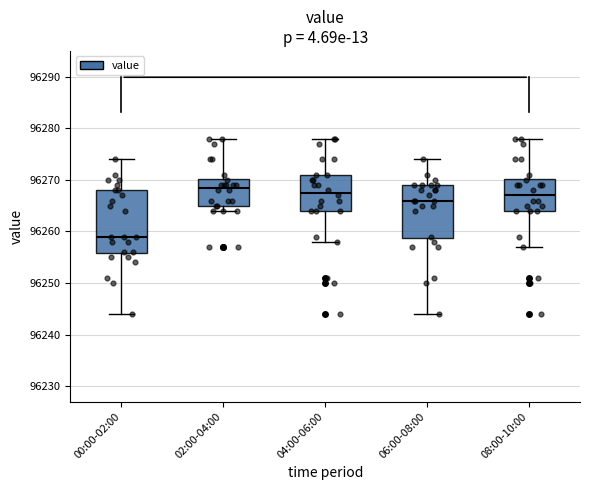

Reading left to right, transcribe this box plot: for each box, give where its median line is, the range the box spans, and where its two whiskers end, as read against the y-axis. The values are not printed on the chart, so give them approximately, as read against the axis.

00:00-02:00: median 96259, box 96256 to 96268, whiskers 96244 to 96274
02:00-04:00: median 96269, box 96265 to 96270, whiskers 96264 to 96278
04:00-06:00: median 96268, box 96264 to 96271, whiskers 96258 to 96278
06:00-08:00: median 96266, box 96259 to 96269, whiskers 96244 to 96274
08:00-10:00: median 96267, box 96264 to 96270, whiskers 96257 to 96278